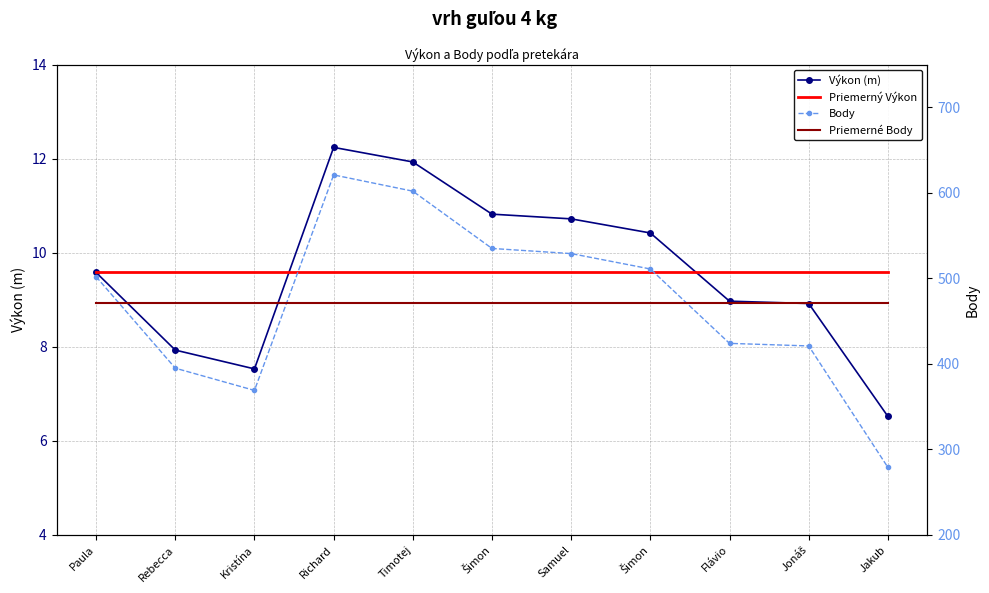

How many series are shown in this chart?

2